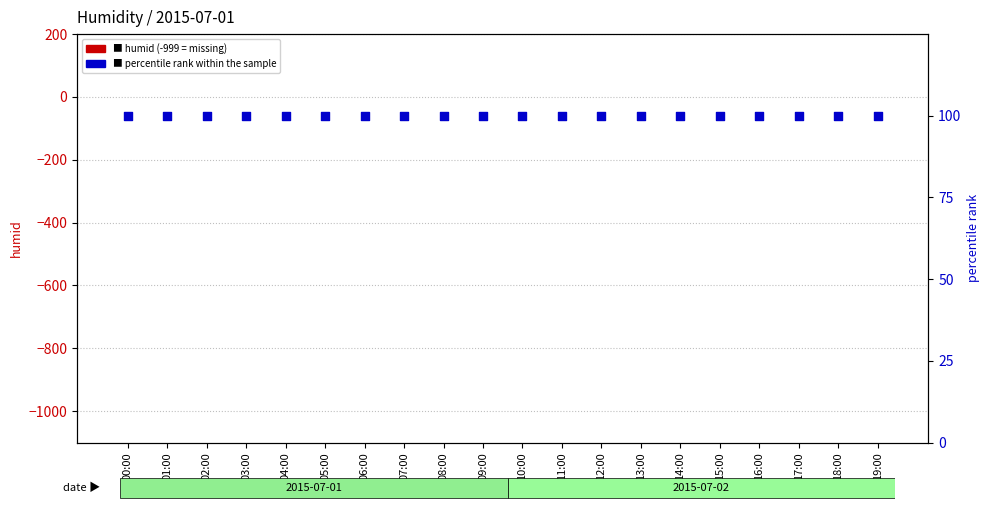

Is the value of percentile rank within the sample at 03:00 greater than the value of humid at 18:00?

Yes